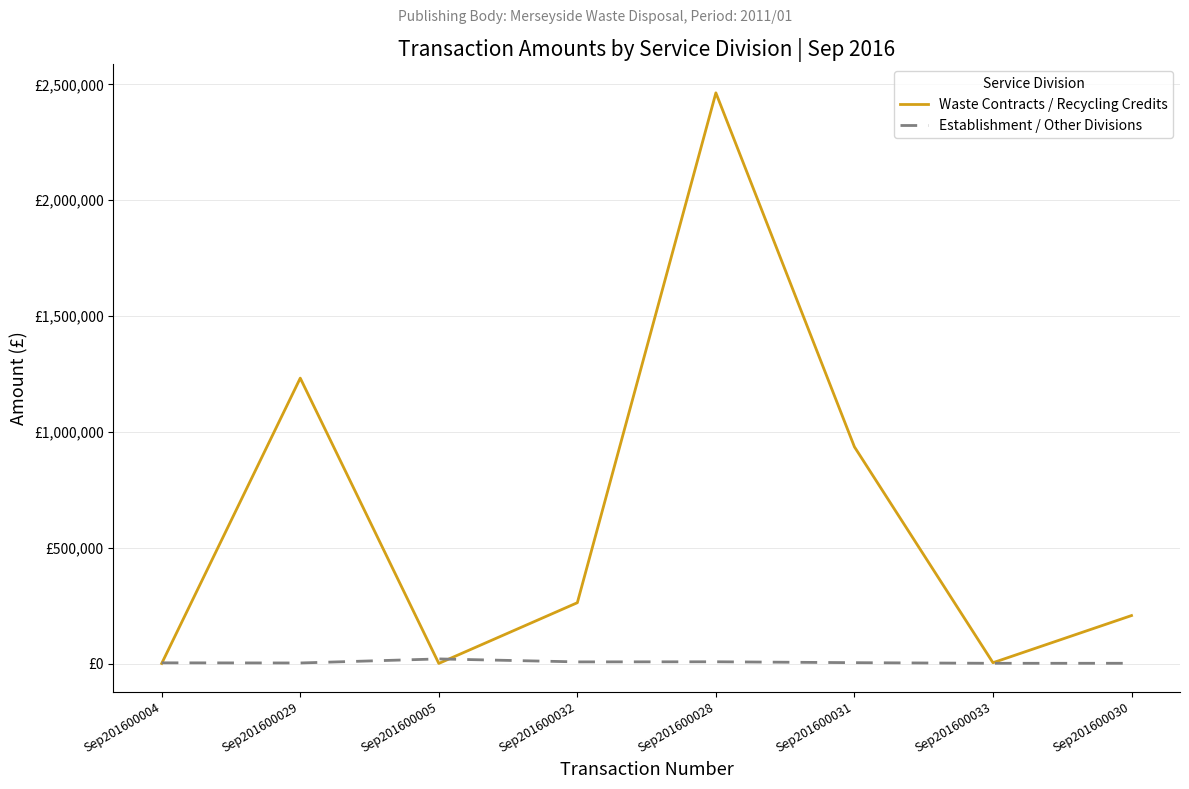

Where do Establishment / Other Divisions and Waste Contracts / Recycling Credits first cross each other?

Sep201600004 and Sep201600029